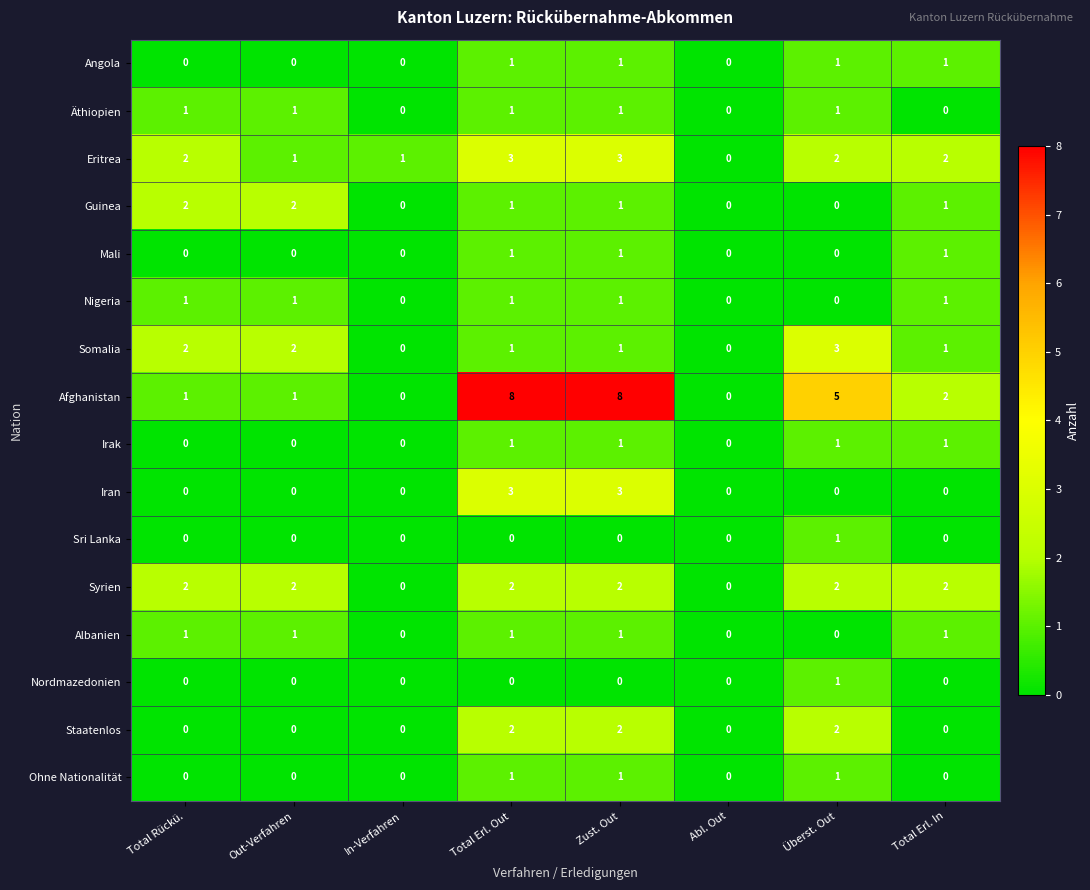

What is the maximum value shown in the chart?

8